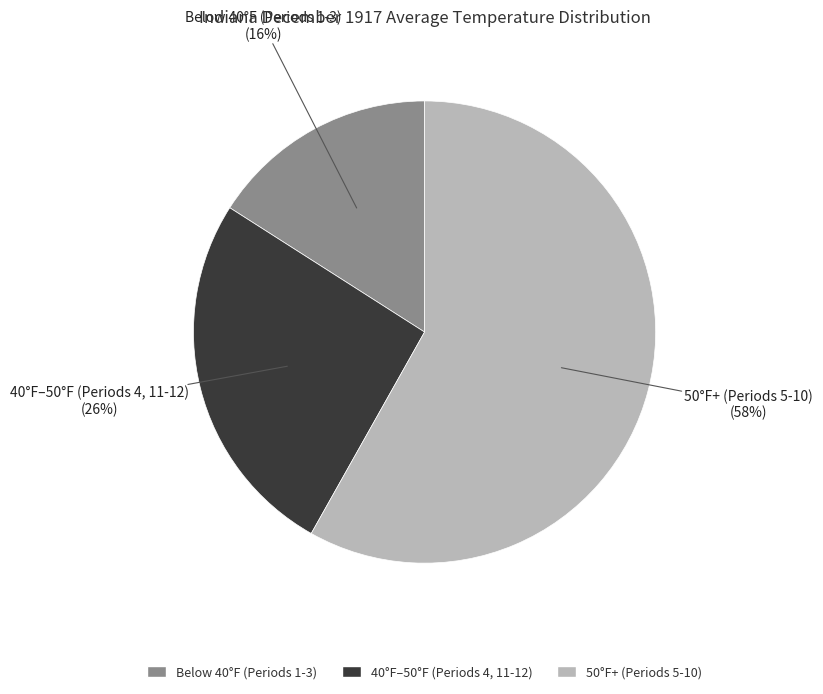

Does any single category account for the majority?

Yes